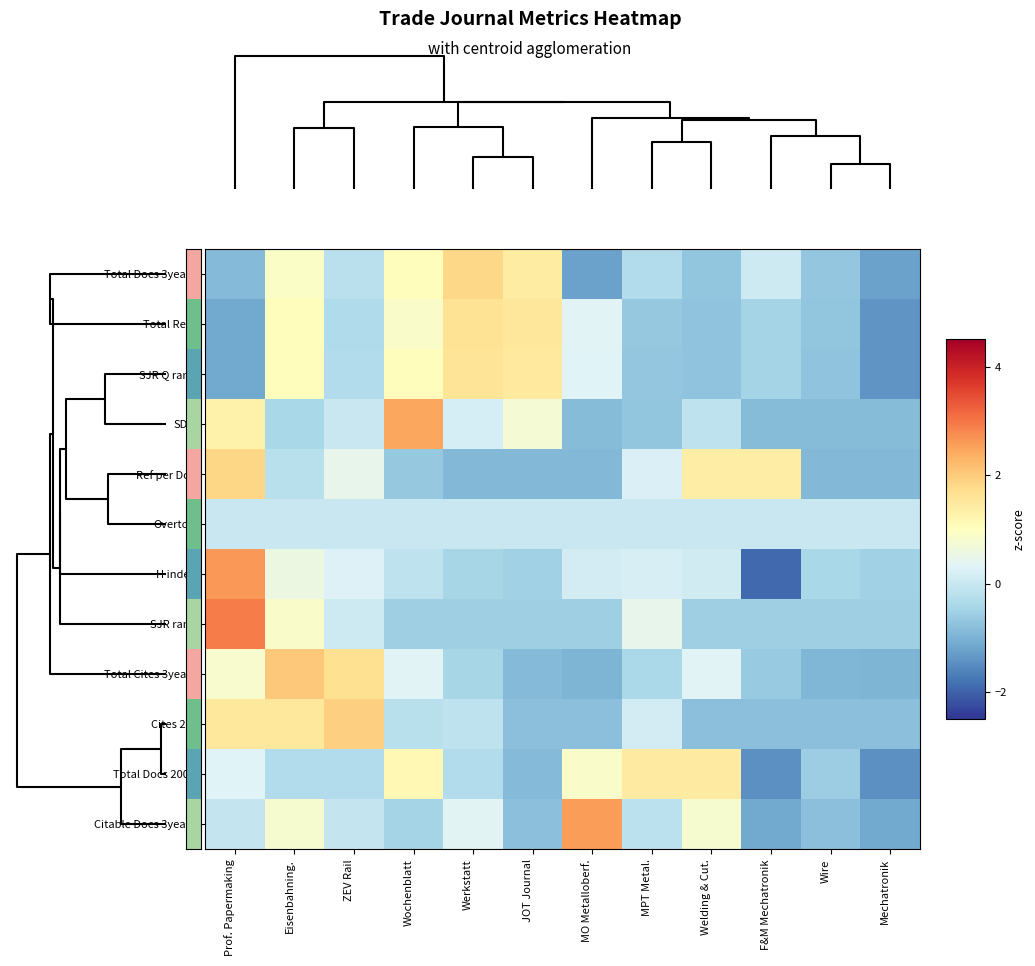

Reading left to right, what are all the values shown in this chart?

Total Docs 3years: Prof. Papermaking=-0.9	Eisenbahning.=0.9	ZEV Rail=-0.2	Wochenblatt=1.0	Werkstatt=1.8	JOT Journal=1.4	MO Metalloberf.=-1.2	MPT Metal.=-0.3	Welding & Cut.=-0.7	F&M Mechatronik=0.1	Wire=-0.7	Mechatronik=-1.2
Total Refs: Prof. Papermaking=-1.1	Eisenbahning.=1.0	ZEV Rail=-0.3	Wochenblatt=0.9	Werkstatt=1.6	JOT Journal=1.5	MO Metalloberf.=0.3	MPT Metal.=-0.7	Welding & Cut.=-0.7	F&M Mechatronik=-0.5	Wire=-0.7	Mechatronik=-1.4
SJR Q rank: Prof. Papermaking=-1.1	Eisenbahning.=1.0	ZEV Rail=-0.3	Wochenblatt=1.0	Werkstatt=1.6	JOT Journal=1.5	MO Metalloberf.=0.3	MPT Metal.=-0.7	Welding & Cut.=-0.7	F&M Mechatronik=-0.5	Wire=-0.7	Mechatronik=-1.4
SDG: Prof. Papermaking=1.3	Eisenbahning.=-0.4	ZEV Rail=0.0	Wochenblatt=2.5	Werkstatt=0.2	JOT Journal=0.7	MO Metalloberf.=-0.9	MPT Metal.=-0.7	Welding & Cut.=-0.1	F&M Mechatronik=-0.9	Wire=-0.9	Mechatronik=-0.9
Ref per Doc: Prof. Papermaking=1.8	Eisenbahning.=-0.2	ZEV Rail=0.5	Wochenblatt=-0.7	Werkstatt=-0.9	JOT Journal=-0.9	MO Metalloberf.=-0.9	MPT Metal.=0.2	Welding & Cut.=1.4	F&M Mechatronik=1.4	Wire=-0.9	Mechatronik=-0.9
Overton: Prof. Papermaking=0.0	Eisenbahning.=0.0	ZEV Rail=0.0	Wochenblatt=0.0	Werkstatt=0.0	JOT Journal=0.0	MO Metalloberf.=0.0	MPT Metal.=0.0	Welding & Cut.=0.0	F&M Mechatronik=0.0	Wire=0.0	Mechatronik=0.0
H index: Prof. Papermaking=2.6	Eisenbahning.=0.6	ZEV Rail=0.3	Wochenblatt=-0.1	Werkstatt=-0.4	JOT Journal=-0.5	MO Metalloberf.=0.1	MPT Metal.=0.2	Welding & Cut.=0.1	F&M Mechatronik=-1.9	Wire=-0.4	Mechatronik=-0.5
SJR rank: Prof. Papermaking=2.9	Eisenbahning.=0.9	ZEV Rail=0.1	Wochenblatt=-0.5	Werkstatt=-0.5	JOT Journal=-0.5	MO Metalloberf.=-0.5	MPT Metal.=0.5	Welding & Cut.=-0.5	F&M Mechatronik=-0.5	Wire=-0.5	Mechatronik=-0.5
Total Cites 3years: Prof. Papermaking=0.8	Eisenbahning.=2.0	ZEV Rail=1.7	Wochenblatt=0.3	Werkstatt=-0.4	JOT Journal=-0.9	MO Metalloberf.=-1.0	MPT Metal.=-0.4	Welding & Cut.=0.3	F&M Mechatronik=-0.6	Wire=-0.9	Mechatronik=-1.0
Cites 2yr: Prof. Papermaking=1.5	Eisenbahning.=1.5	ZEV Rail=1.9	Wochenblatt=-0.2	Werkstatt=-0.1	JOT Journal=-0.8	MO Metalloberf.=-0.8	MPT Metal.=0.1	Welding & Cut.=-0.8	F&M Mechatronik=-0.8	Wire=-0.8	Mechatronik=-0.8
Total Docs 2007: Prof. Papermaking=0.3	Eisenbahning.=-0.3	ZEV Rail=-0.3	Wochenblatt=1.2	Werkstatt=-0.3	JOT Journal=-0.9	MO Metalloberf.=0.9	MPT Metal.=1.5	Welding & Cut.=1.5	F&M Mechatronik=-1.5	Wire=-0.6	Mechatronik=-1.5
Citable Docs 3years: Prof. Papermaking=-0.1	Eisenbahning.=0.8	ZEV Rail=-0.1	Wochenblatt=-0.5	Werkstatt=0.4	JOT Journal=-0.8	MO Metalloberf.=2.6	MPT Metal.=-0.2	Welding & Cut.=0.8	F&M Mechatronik=-1.1	Wire=-0.8	Mechatronik=-1.1